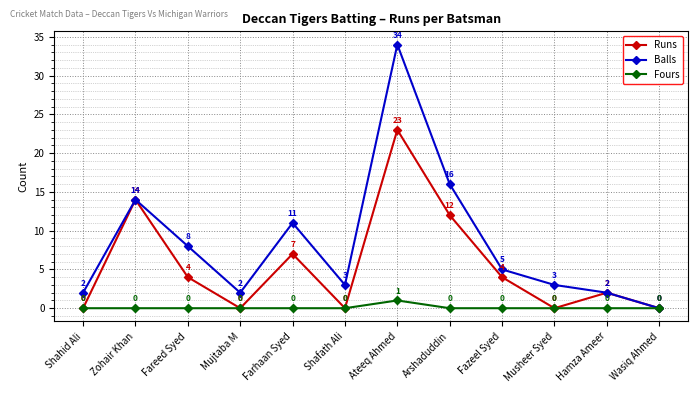

What is the sum of the Balls values at Fazeel Syed and Shahid Ali?

7